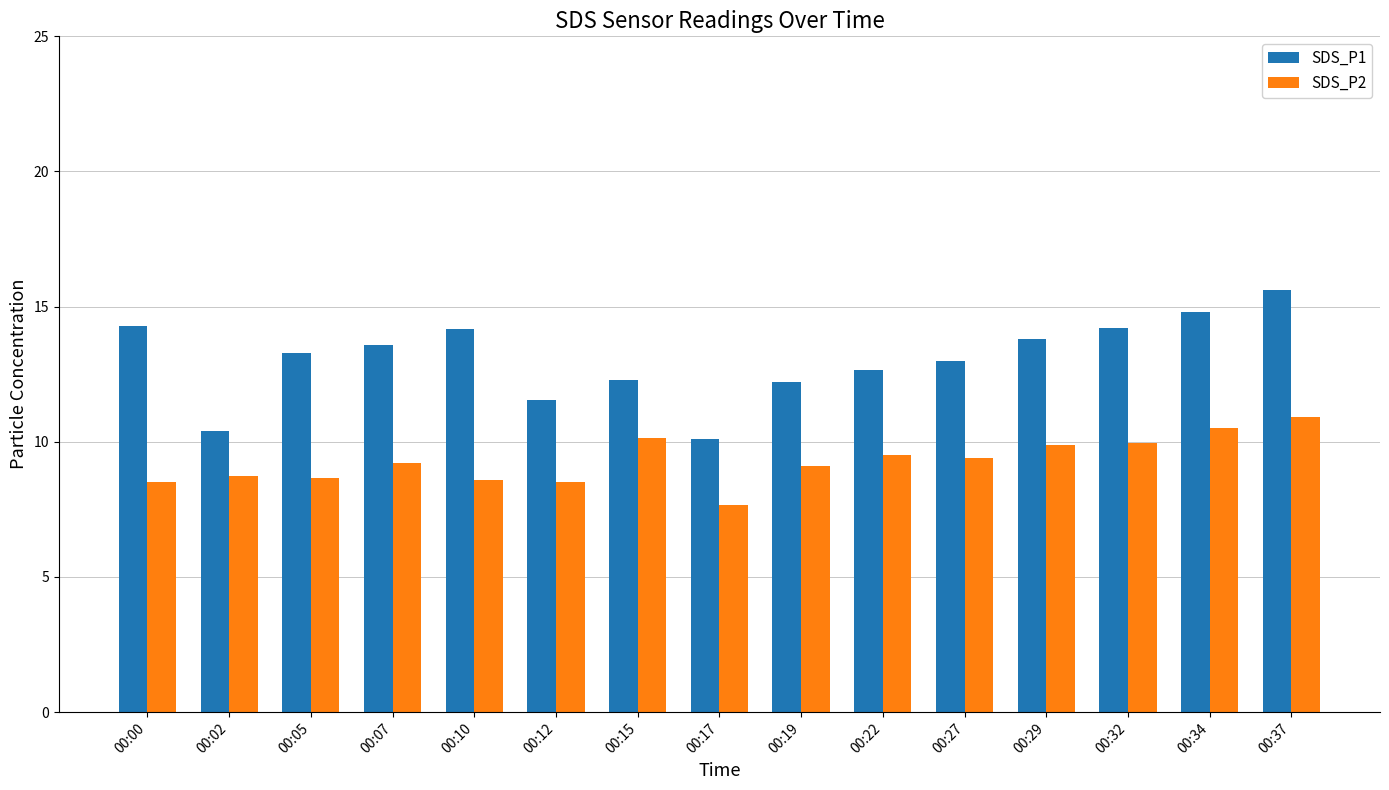

What is the spread (max minus min) of values at 00:32?

4.2